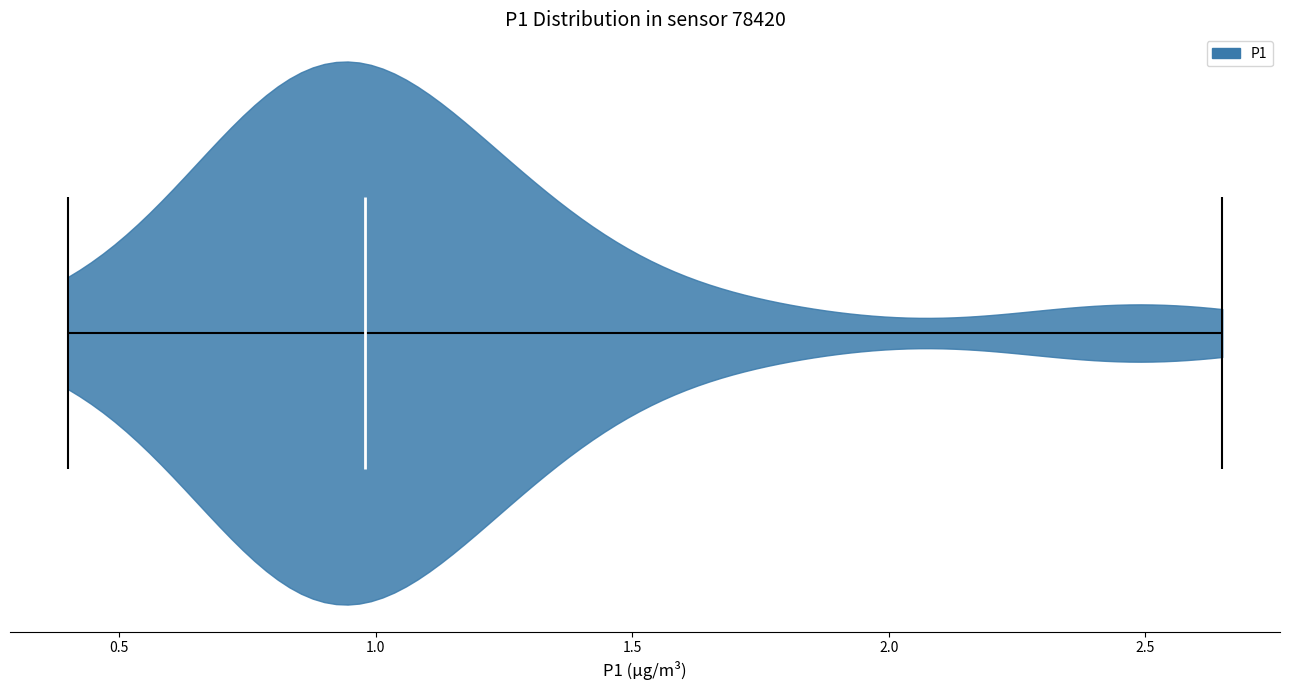

What is the lowest point the violin reaches on the x-axis? The values are not printed on the chart, so give them approximately, as read against the axis.

0.40